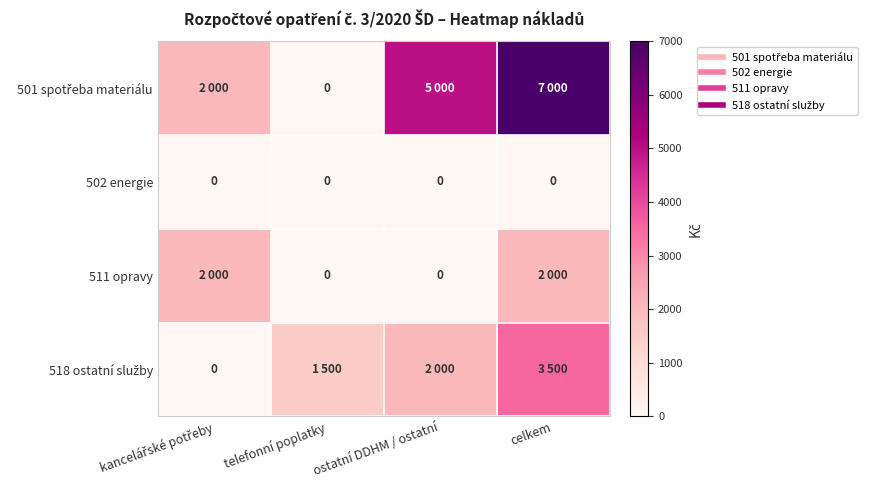

Is the value of 518 ostatní služby at celkem greater than the value of 502 energie at celkem?

Yes